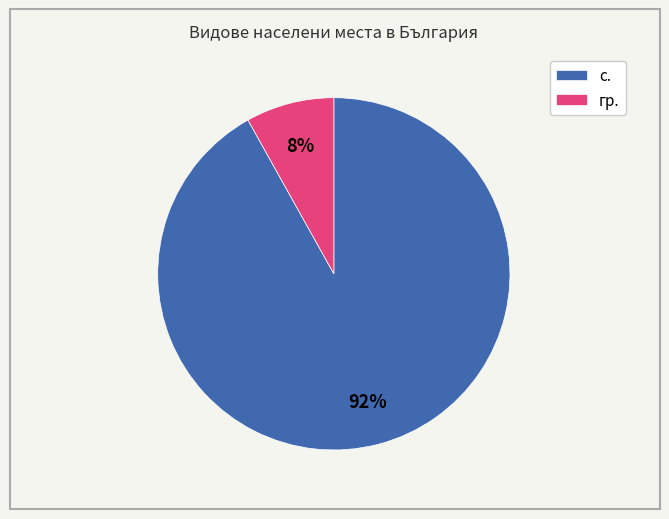

To the nearest percent, what is the difference between the largest and smallest slice percentages?

84%